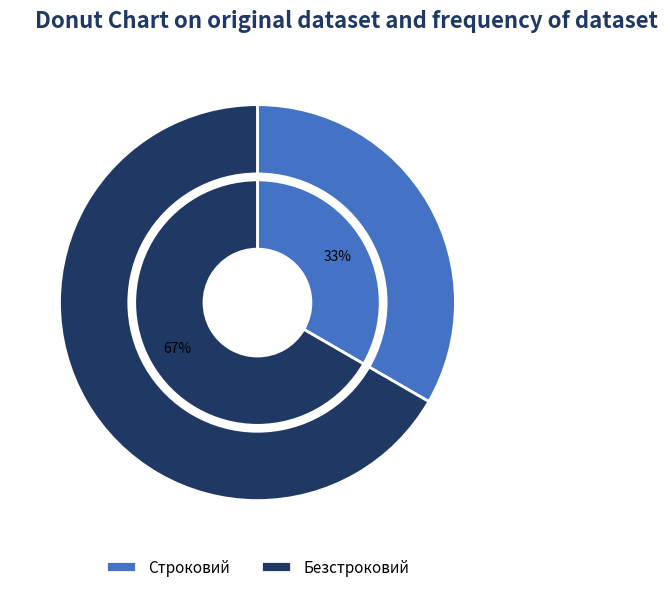

Which category has the biggest portion of the pie?

Безстроковий